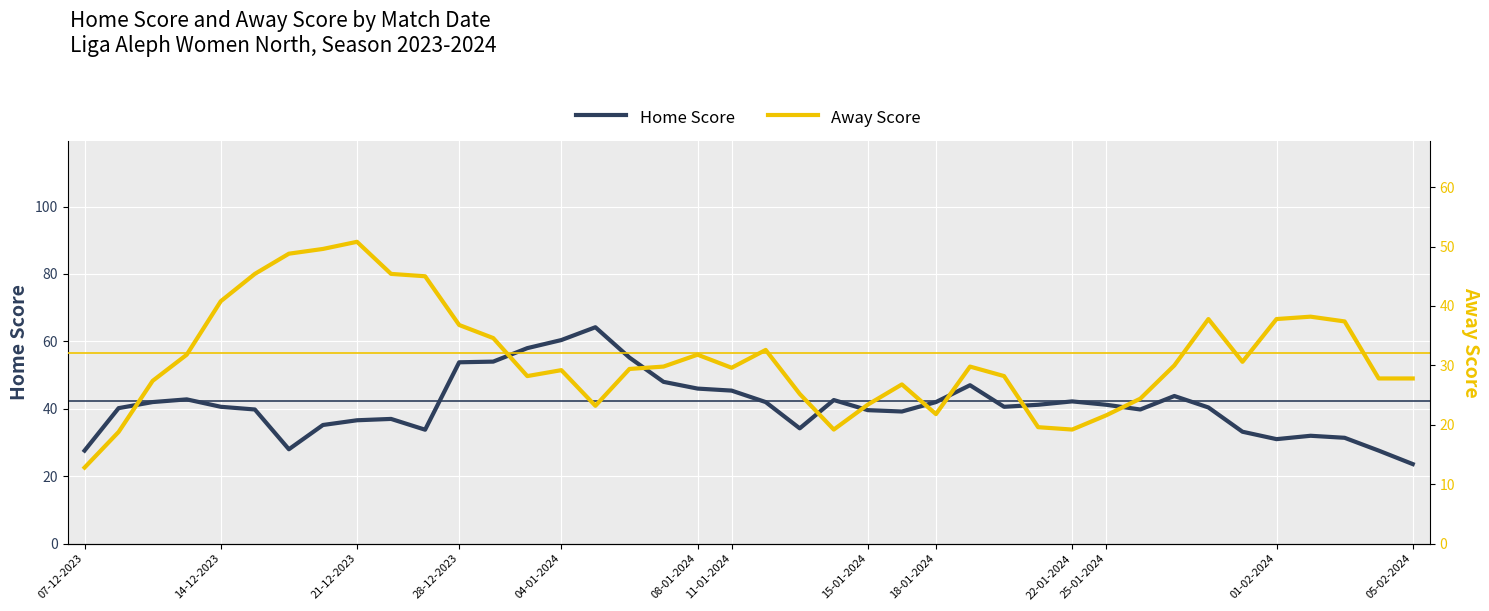

After their last crossing, which series has the higher values: Home Score or Away Score?

Away Score